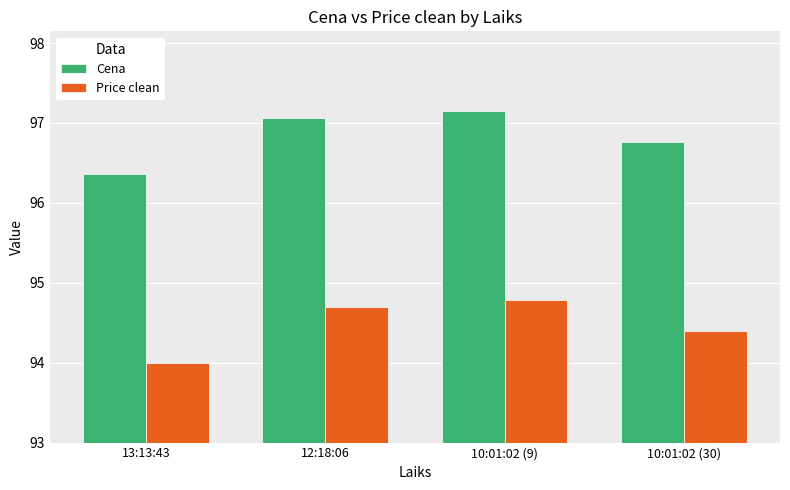

What is the average value of the Price clean series?

94.5